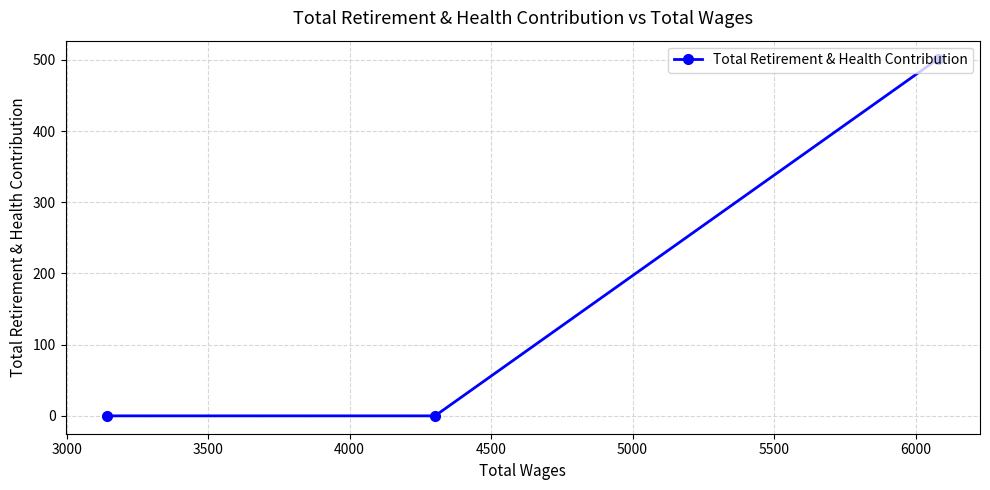

What is the greatest value displayed?

502